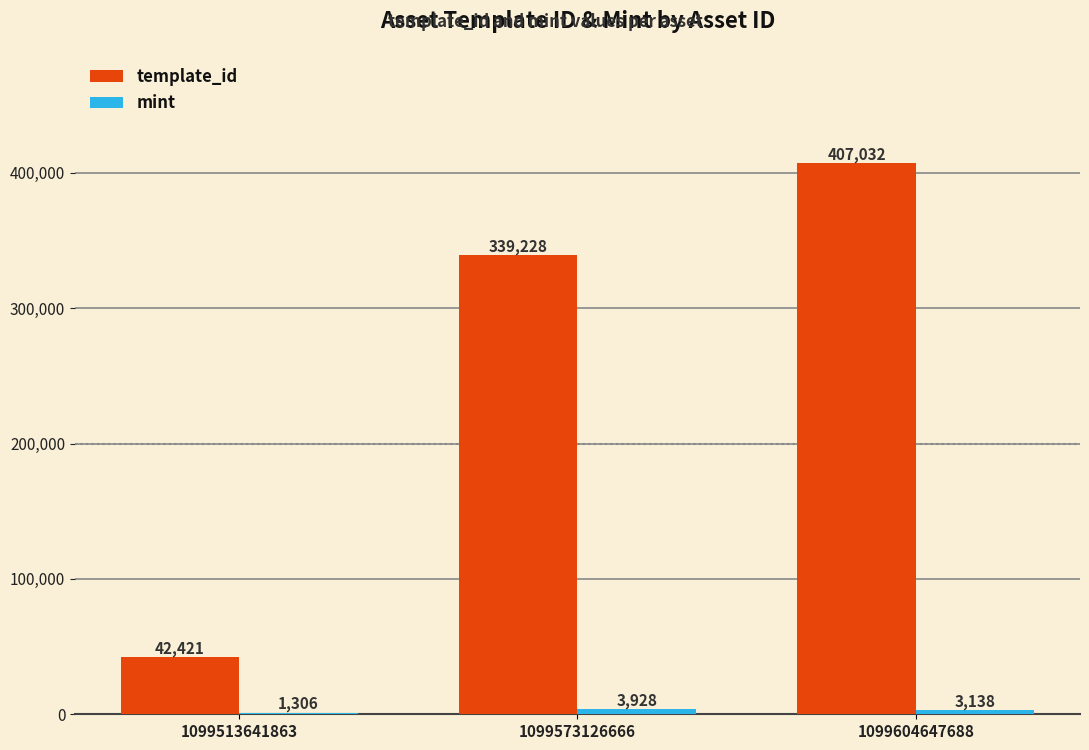

True or false: template_id has a value of 339228 at 1099573126666.

True